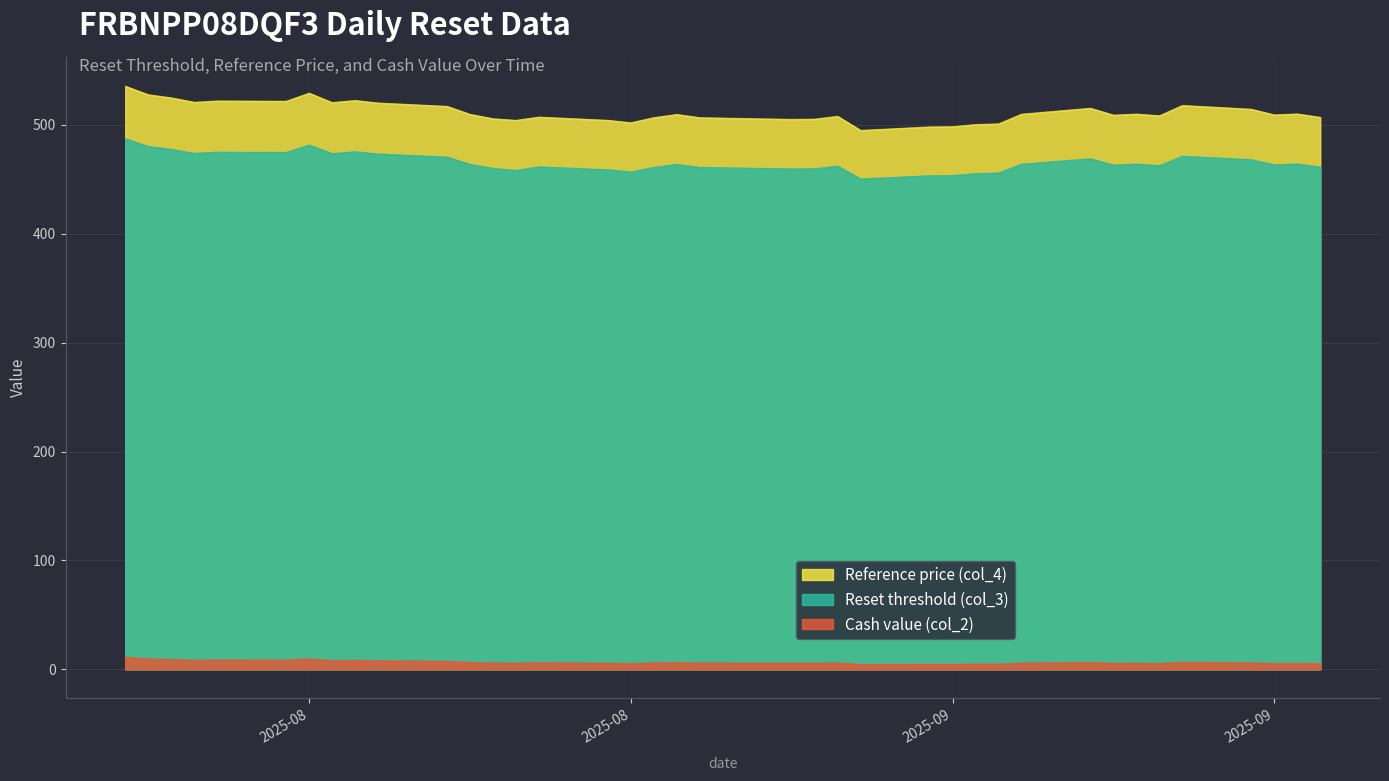

At how many categories does at least one series exceed 78?

38